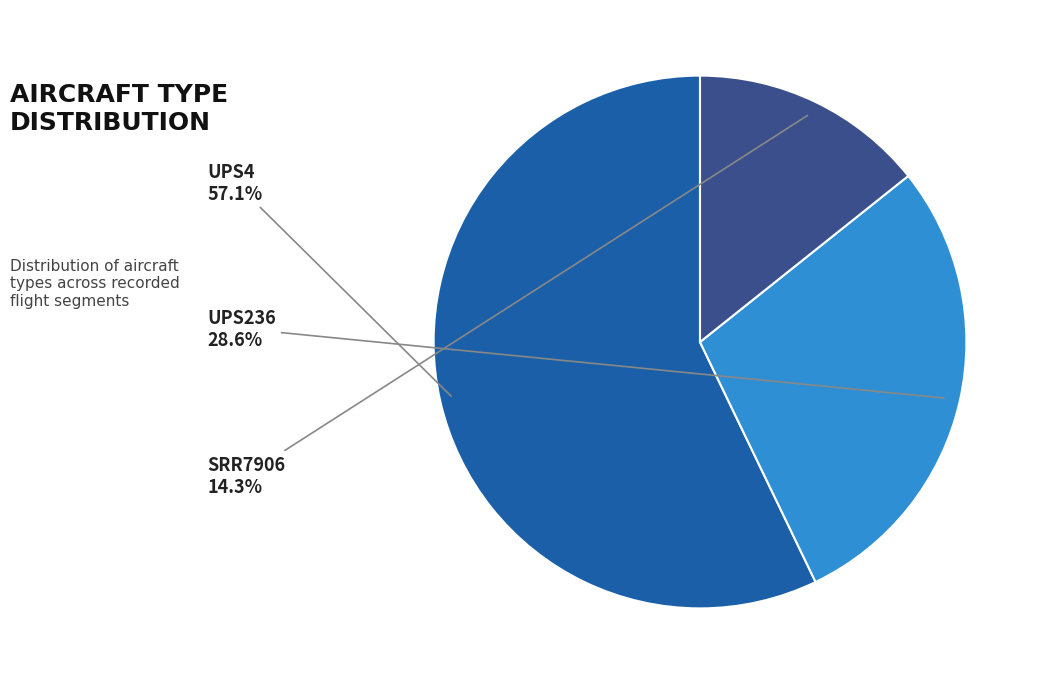

To the nearest percent, what is the average slice percentage?

33%